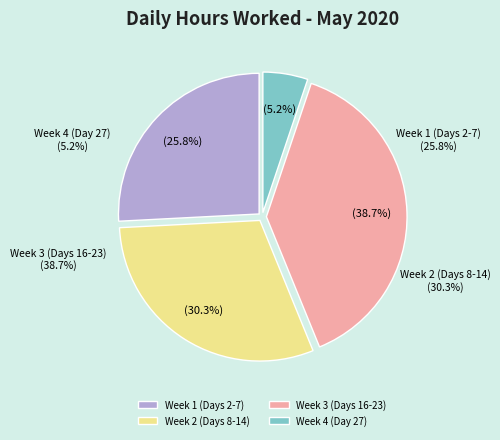

What percentage is NOT represented by Day 14?

94.9%